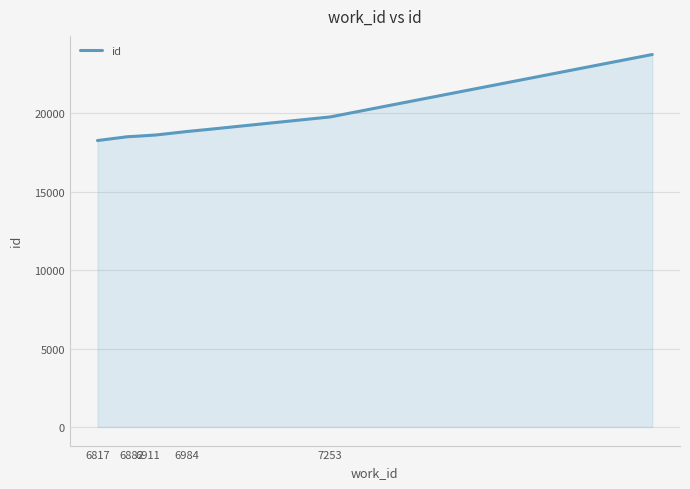

What is the minimum value shown in the chart?

18255